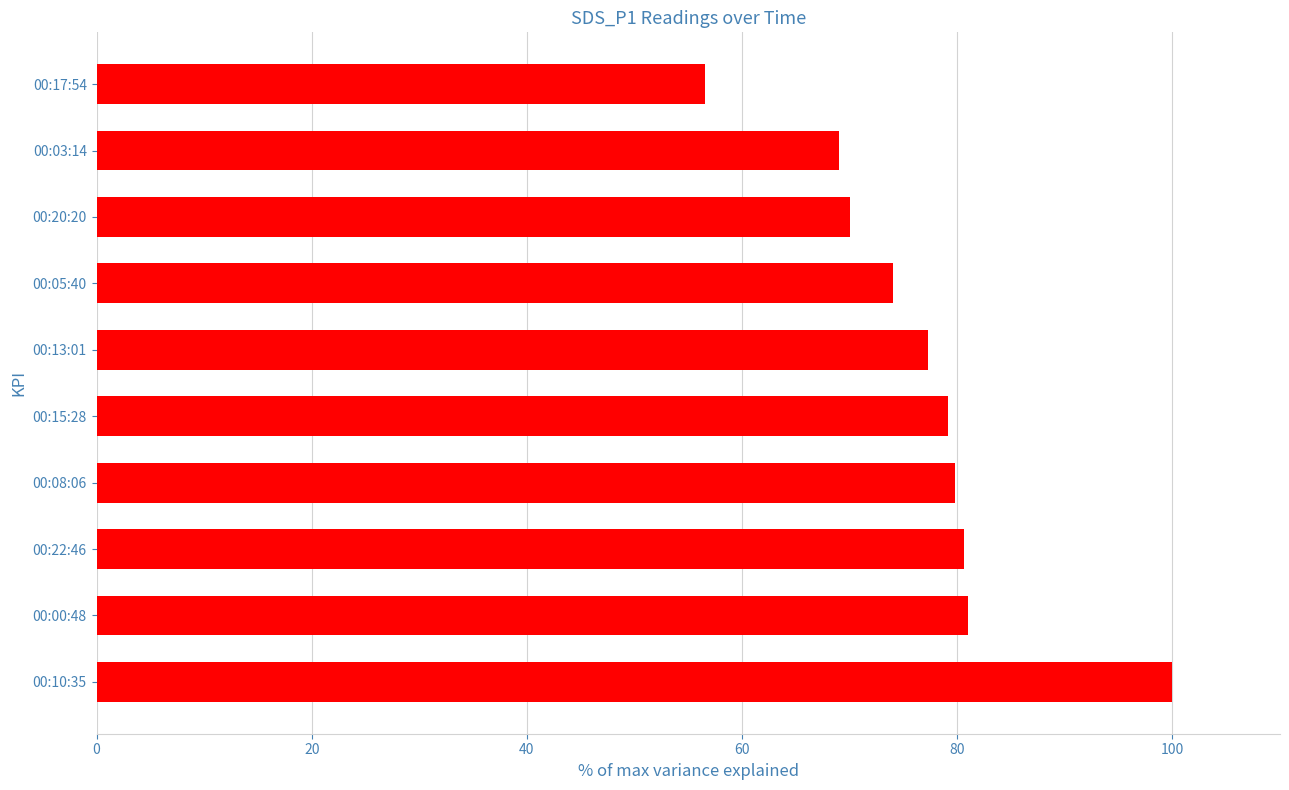

What is the average value?

76.7